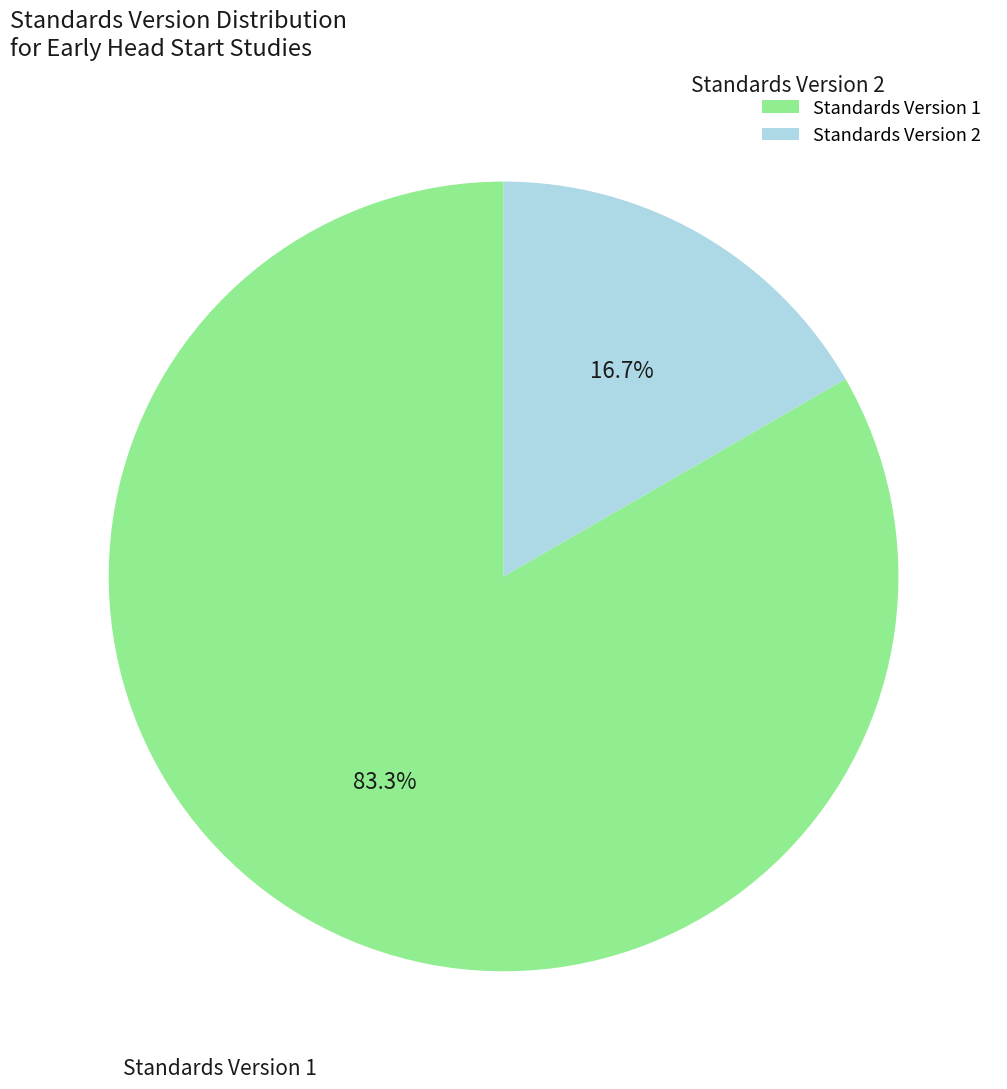

Between Standards Version 2 and Standards Version 1, which is larger?

Standards Version 1